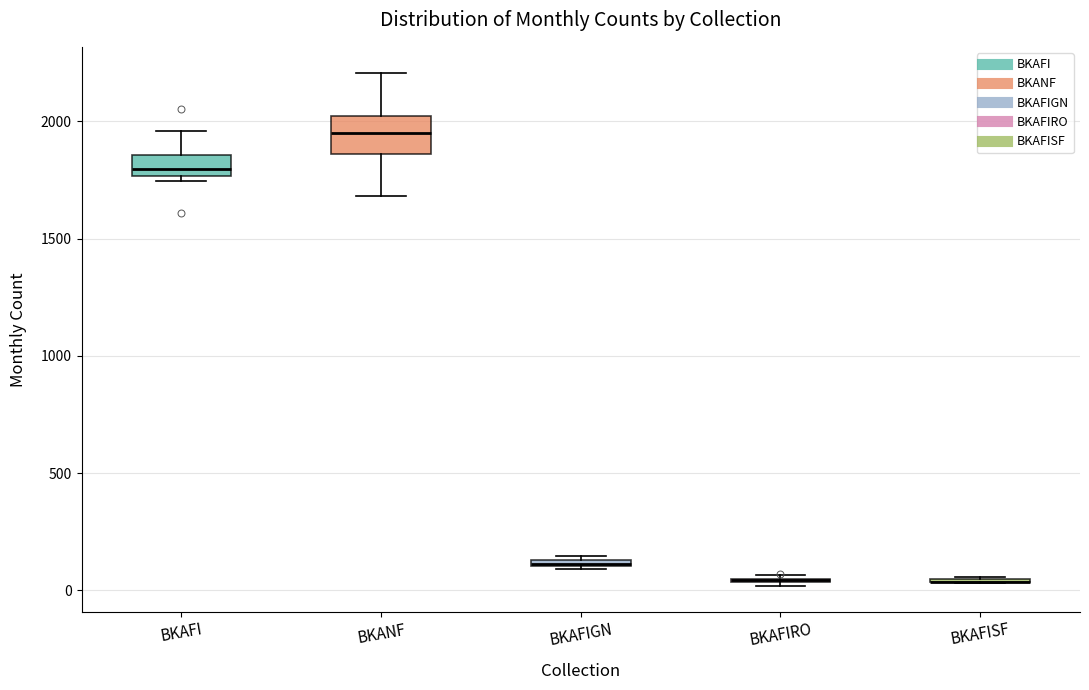

Where is the lower edge of the box for BKANF on the y-axis? The values are not printed on the chart, so give them approximately, as read against the axis.

1850